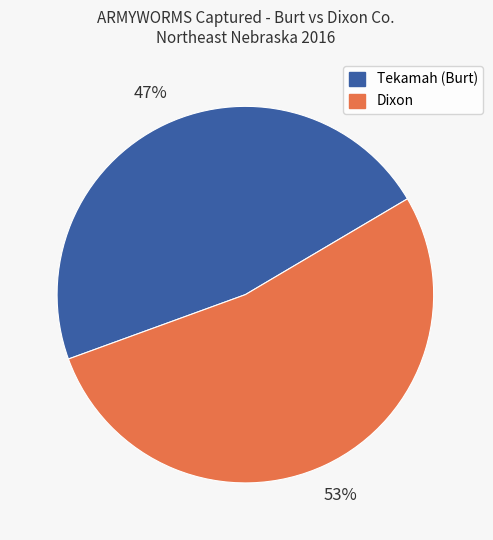

Is there any slice that represents more than half of the pie?

Yes